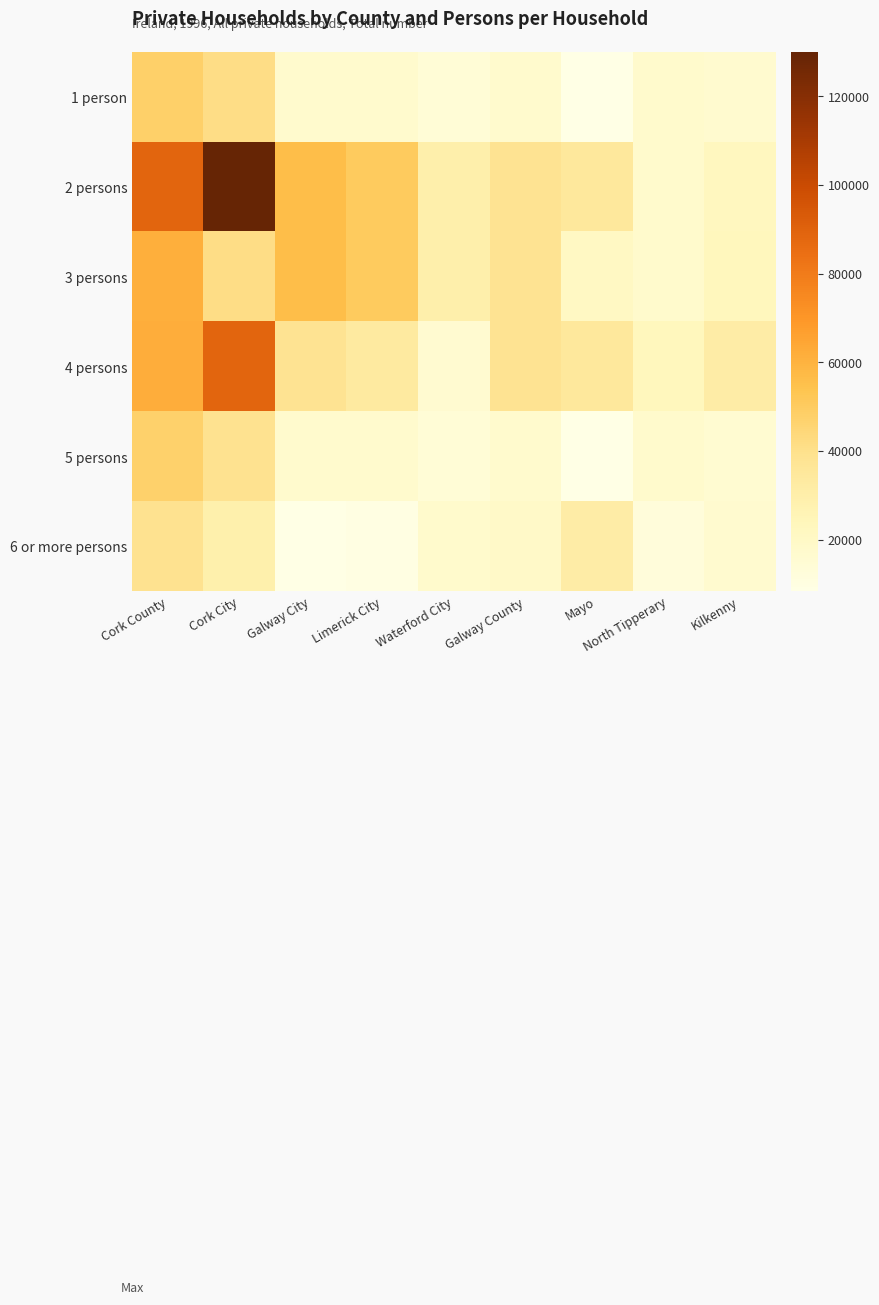

At which category is the sum across all series the highest?

Cork City